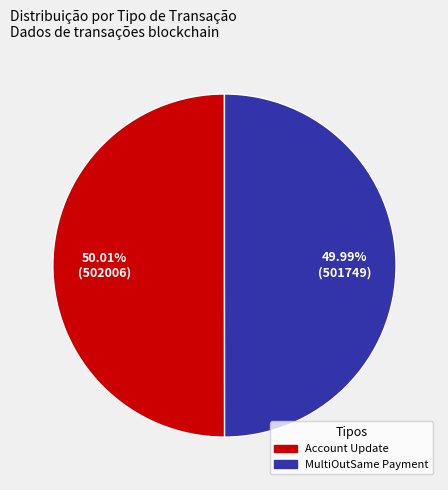

What is the ratio of the value at Account Update to the value at MultiOutSame Payment?

1.0